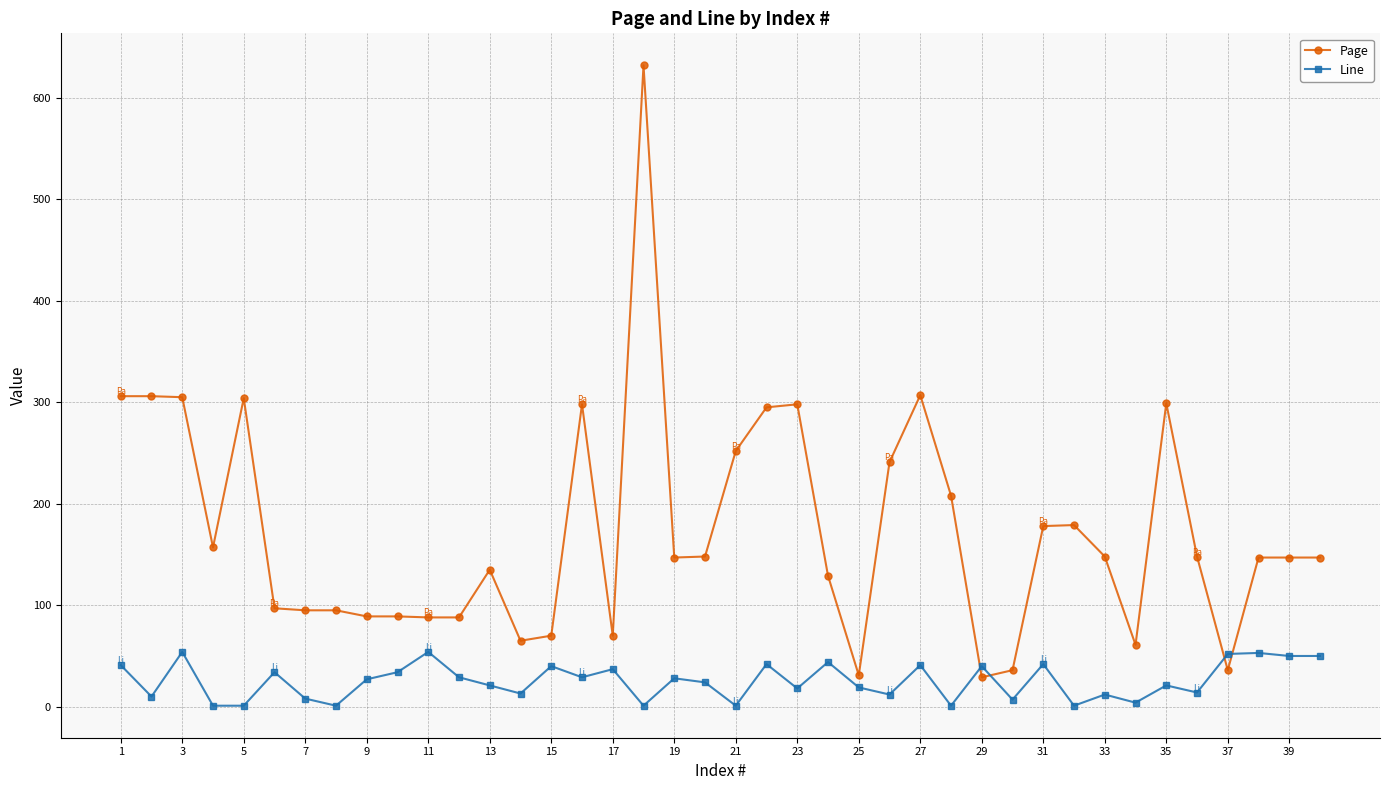

True or false: Line has more than 2 interior local peaks.

True